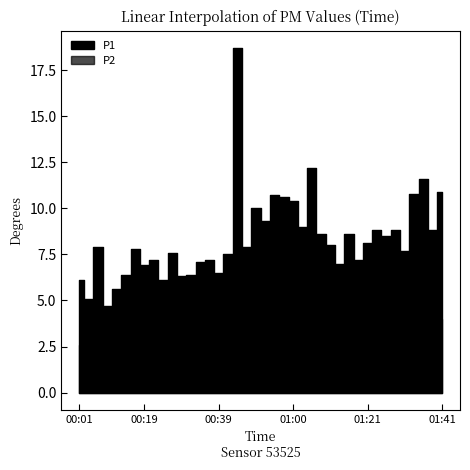

What is the difference between the maximum and second lowest values in the P1 series?

13.6